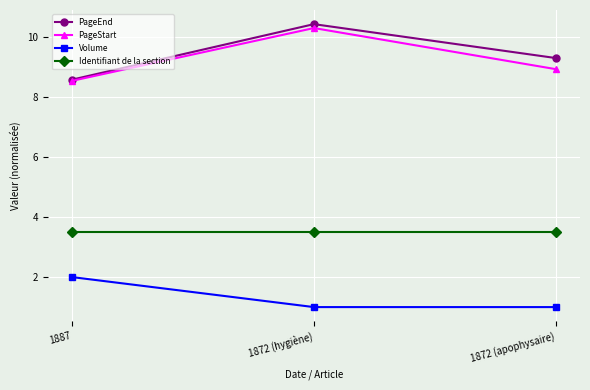

The value of PageStart at 1887 is 8.5. True or false?

True